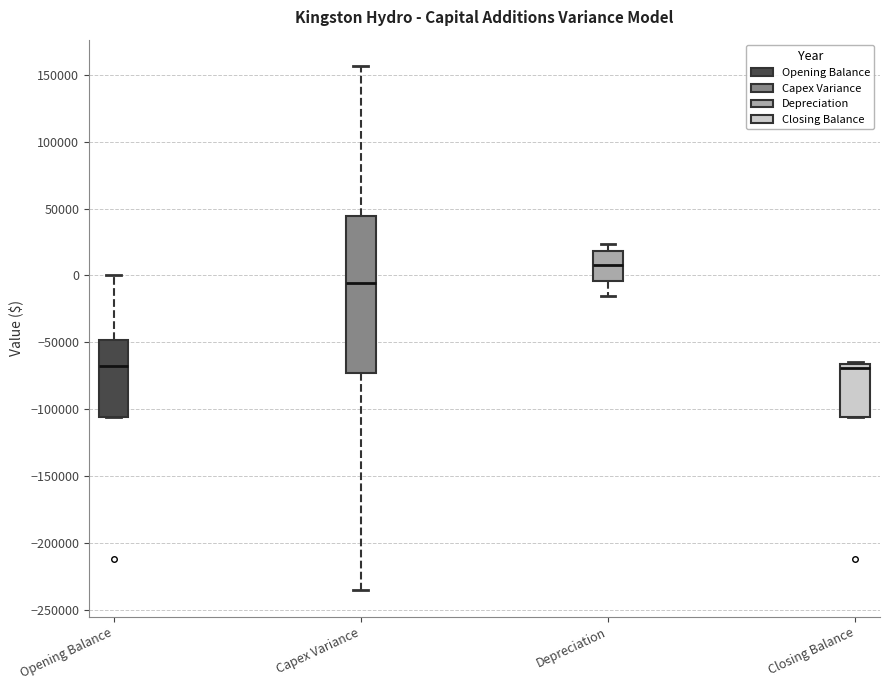

Reading left to right, transcribe this box plot: for each box, give where its median line is, the range the box spans, and where its two whiskers end, as read against the y-axis. The values are not printed on the chart, so give them approximately, as read against the axis.

Opening Balance: median -70000, box -105000 to -50000, whiskers -105000 to 0
Capex Variance: median -5000, box -75000 to 45000, whiskers -235000 to 155000
Depreciation: median 10000, box -5000 to 20000, whiskers -15000 to 25000
Closing Balance: median -70000, box -105000 to -65000, whiskers -105000 to -65000 (just above the box's upper edge)